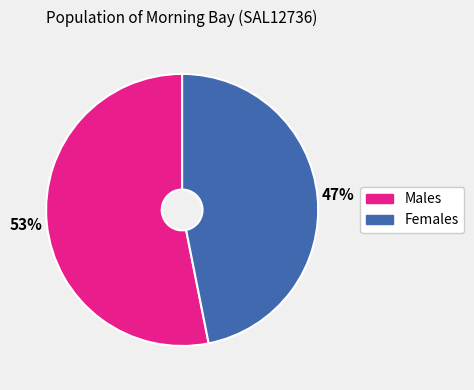

Is it true that Females is 47% of the pie?

True